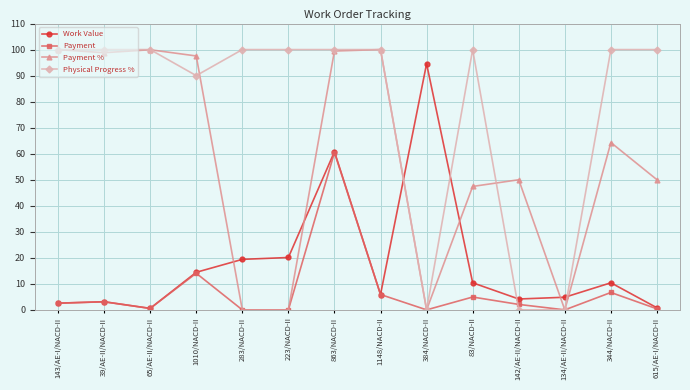

Where is Payment nearest to the value 30?

1010/NACD-II